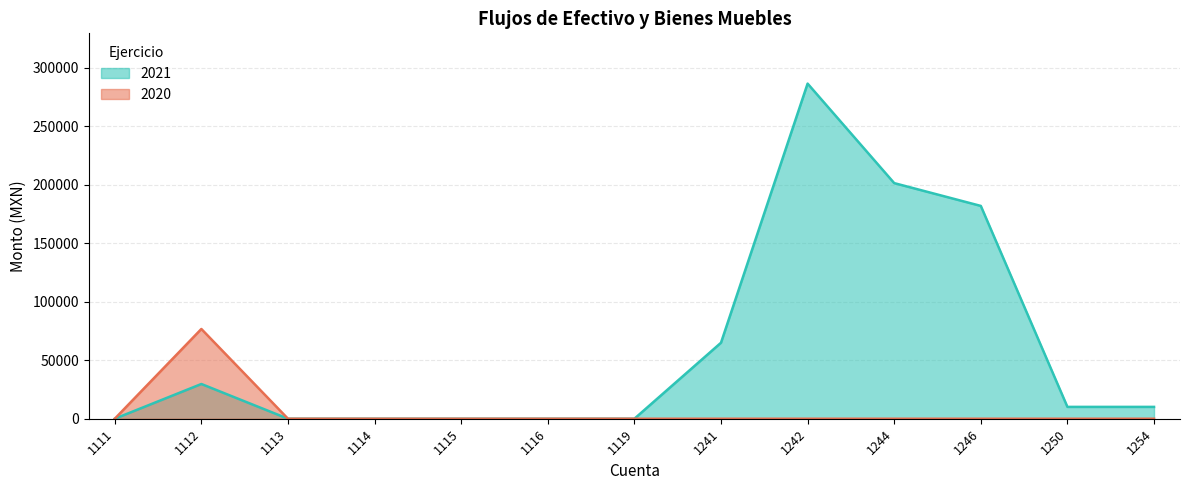

Reading left to right, extract all data points from this chart.

2021: 0.0	29676.3	0.0	0.0	0.0	0.0	0.0	64923.0	286313.4	201300.0	181814.2	10116.2	10116.2
2020: 0.0	76680.2	0.0	0.0	0.0	0.0	0.0	0.0	0.0	0.0	0.0	0.0	0.0